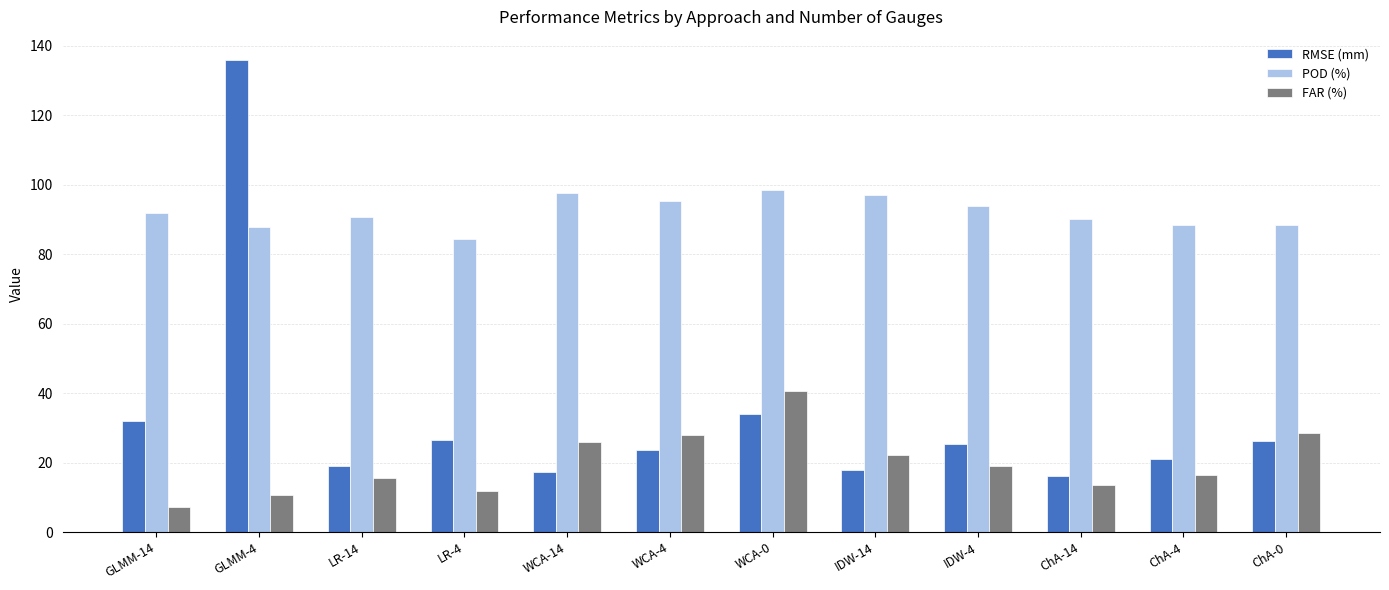

What is the sum of the POD (%) values at IDW-14 and WCA-4?

192.5